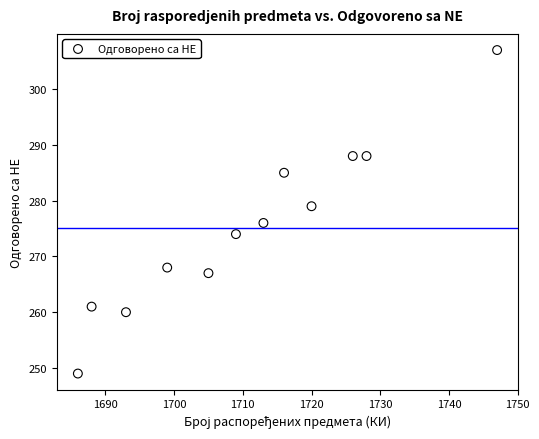

What is the average Y value?

275